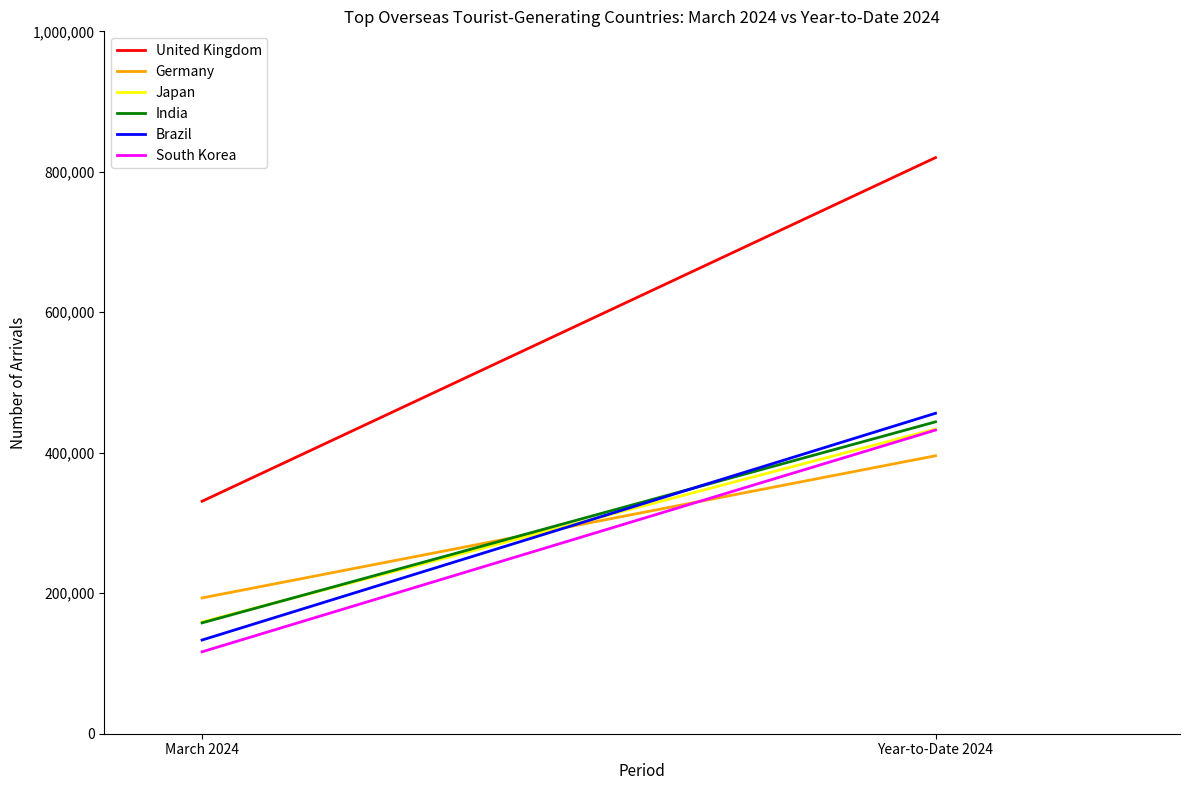

What position from the left is March 2024?

1